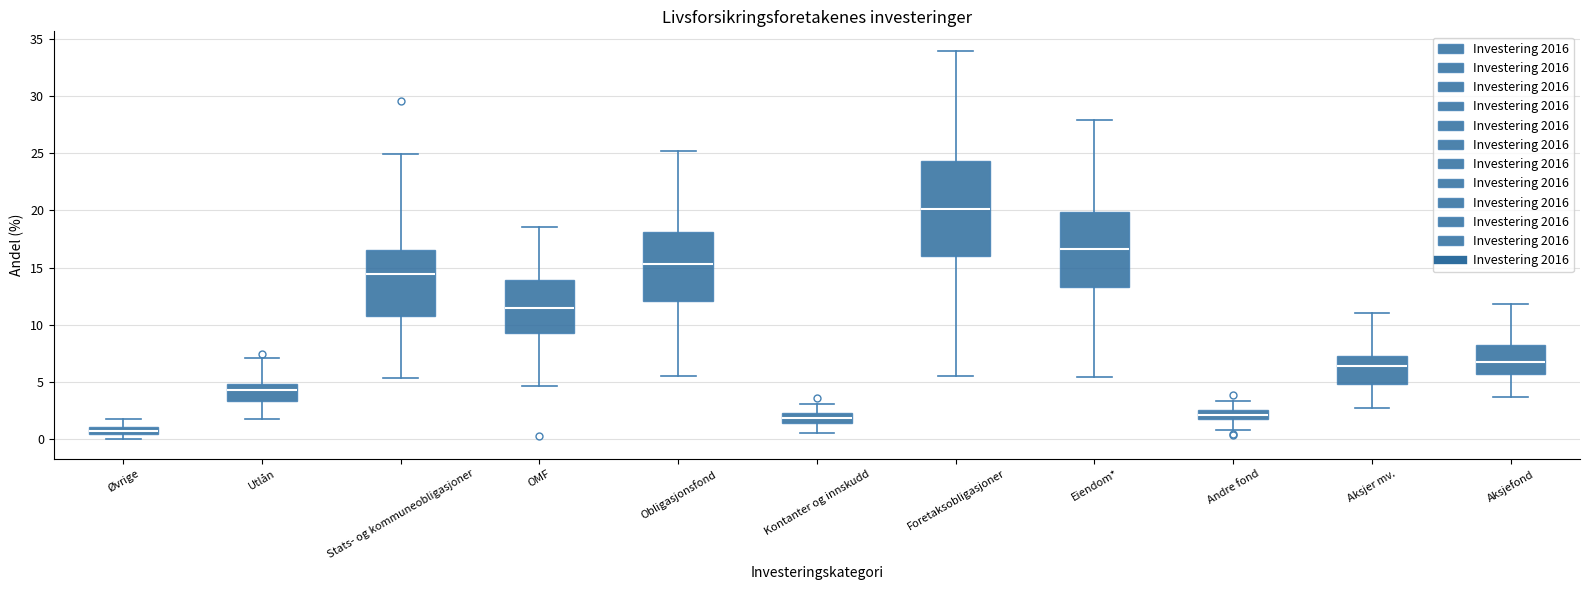

Where is the upper edge of the box for Aksjer mv. on the y-axis? The values are not printed on the chart, so give them approximately, as read against the axis.

7.5